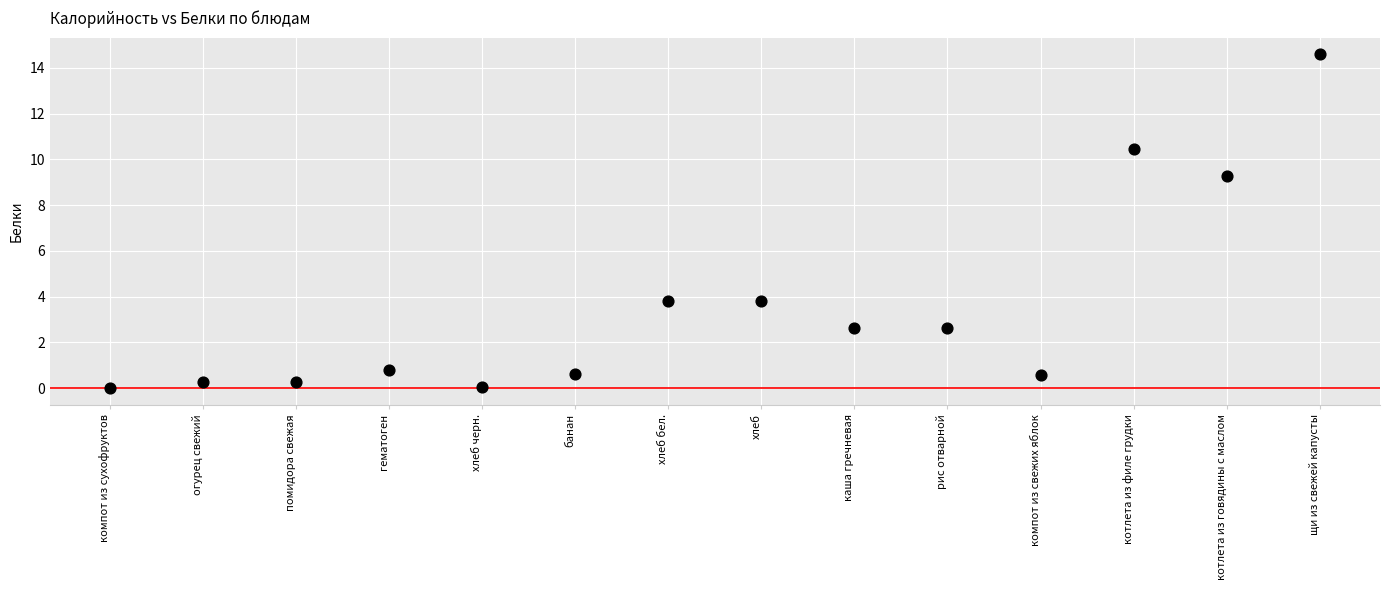

What Y value in the scatter plot is closest to 7?

9.3